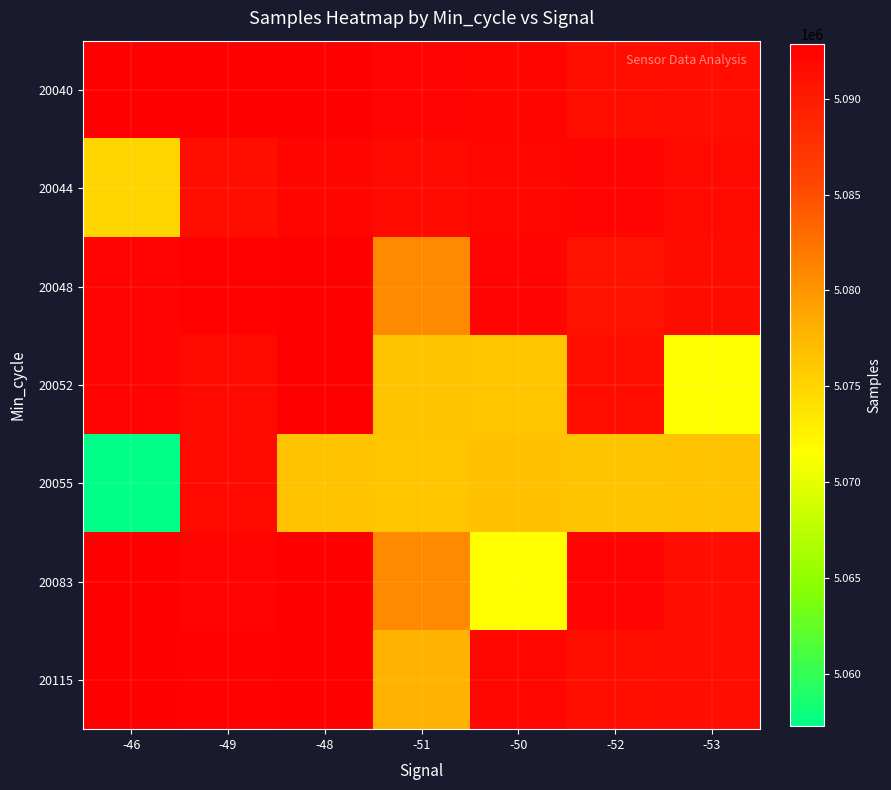

Reading right to left, list all the values displayed in this chart.

20040: -53=5091427	-52=5091205	-50=5092257	-51=5092413	-48=5092746	-49=5092855	-46=5092788
20044: -53=5091861	-52=5092309	-50=5092050	-51=5091704	-48=5092232	-49=5091273	-46=5075077
20048: -53=5091578	-52=5090799	-50=5092413	-51=5080843	-48=5092745	-49=5092484	-46=5092409
20052: -53=5071562	-52=5091205	-50=5076296	-51=5076404	-48=5092746	-49=5091705	-46=5092384
20055: -53=5076511	-52=5076356	-50=5076705	-51=5076279	-48=5076571	-49=5091787	-46=5057300
20083: -53=5091427	-52=5092309	-50=5071480	-51=5080843	-48=5092746	-49=5092409	-46=5092788
20115: -53=5091427	-52=5091205	-50=5092050	-51=5077729	-48=5092746	-49=5092484	-46=5092788